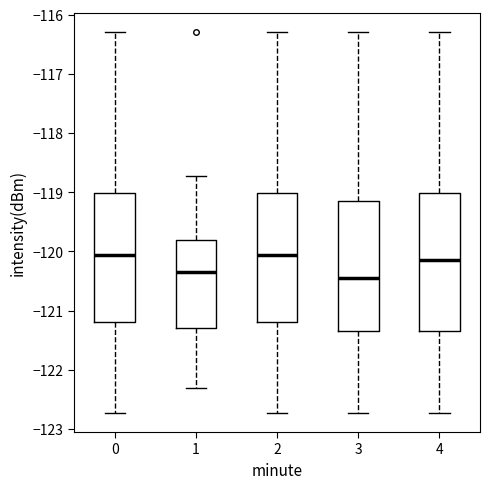

Which box is the tallest, from its lower edge to its upper edge?

4